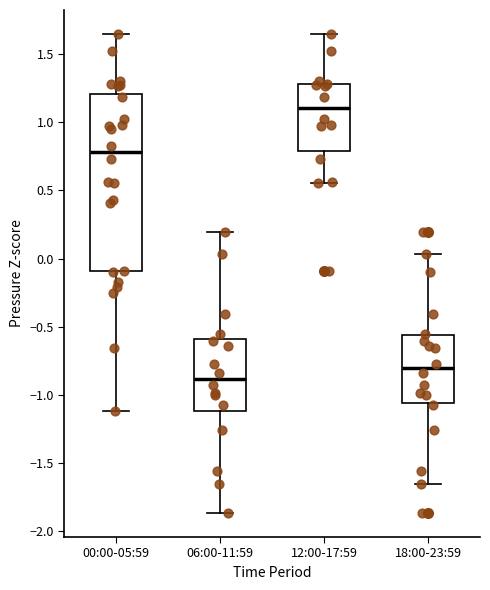

Reading left to right, read every box against the y-axis: the position of its median line, the range the box covers, and the ends of its whiskers. The values are not printed on the chart, so give them approximately, as read against the axis.

00:00-05:59: median 0.80, box -0.10 to 1.20, whiskers -1.10 to 1.65
06:00-11:59: median -0.90, box -1.10 to -0.60, whiskers -1.85 to 0.20
12:00-17:59: median 1.10, box 0.80 to 1.30, whiskers 0.55 to 1.65
18:00-23:59: median -0.80, box -1.05 to -0.55, whiskers -1.65 to 0.05